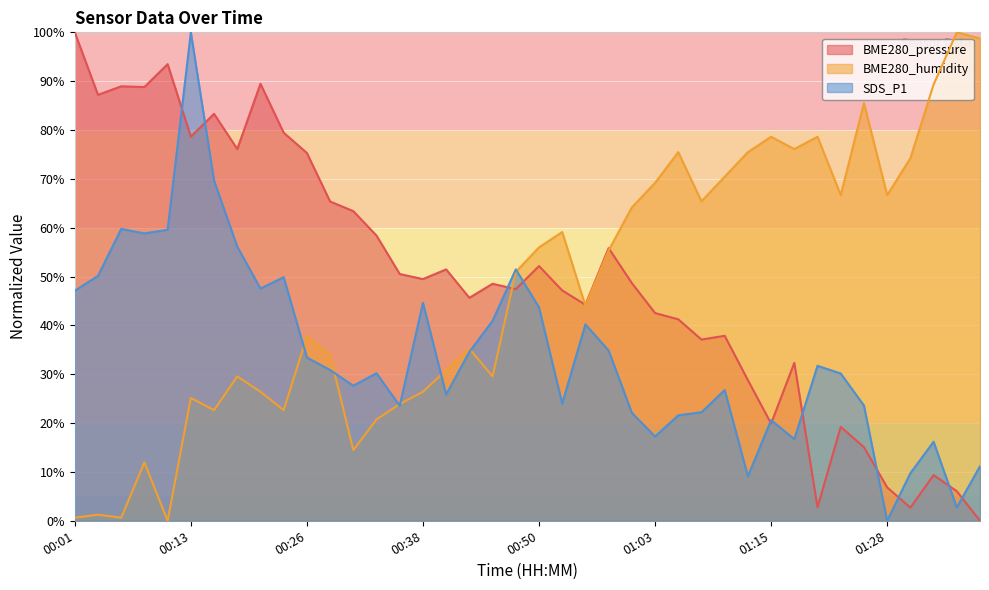

Which series has the largest total across all categories?

BME280_pressure